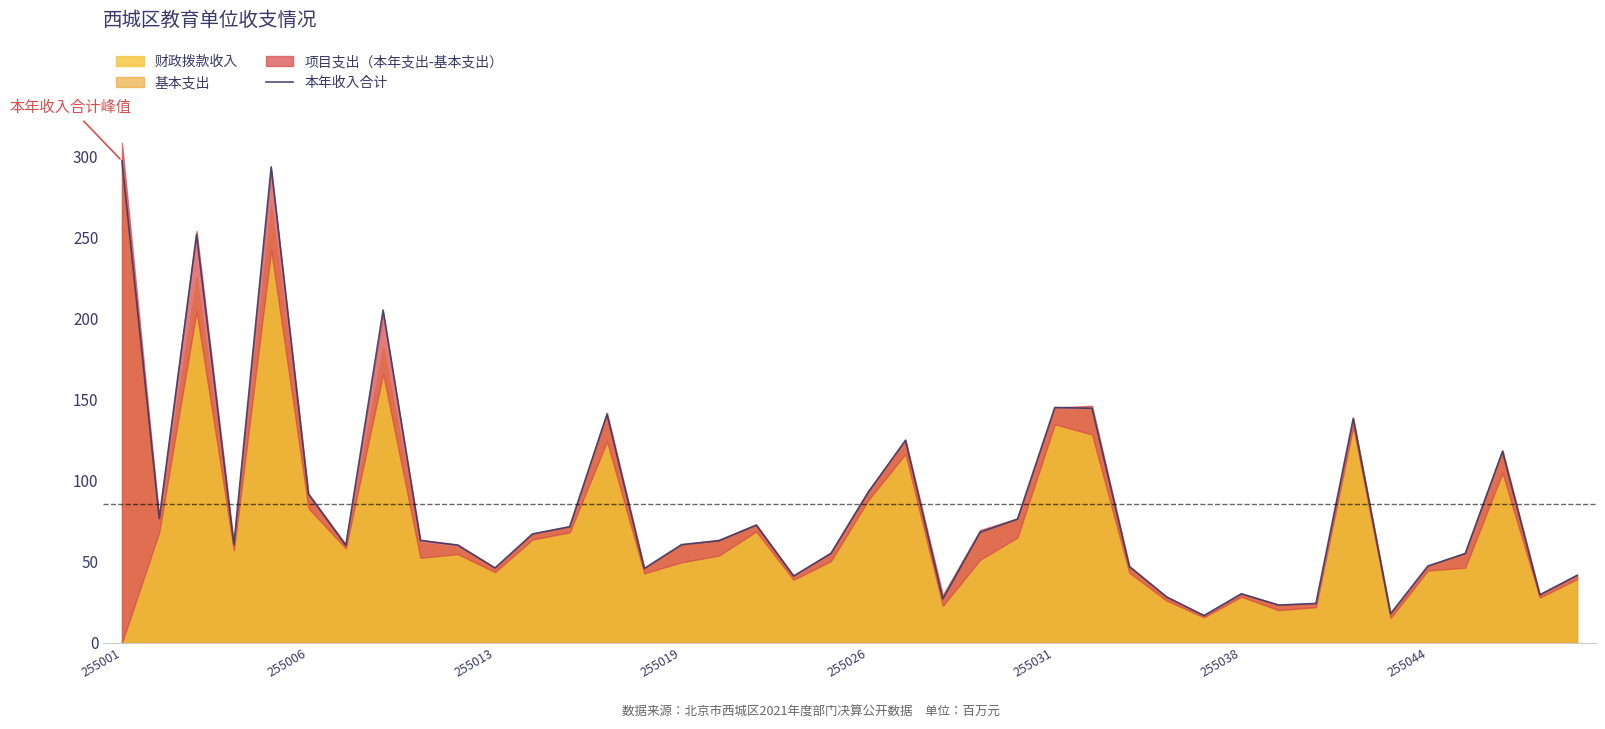

True or false: the data shows 18.0 at 34.

True